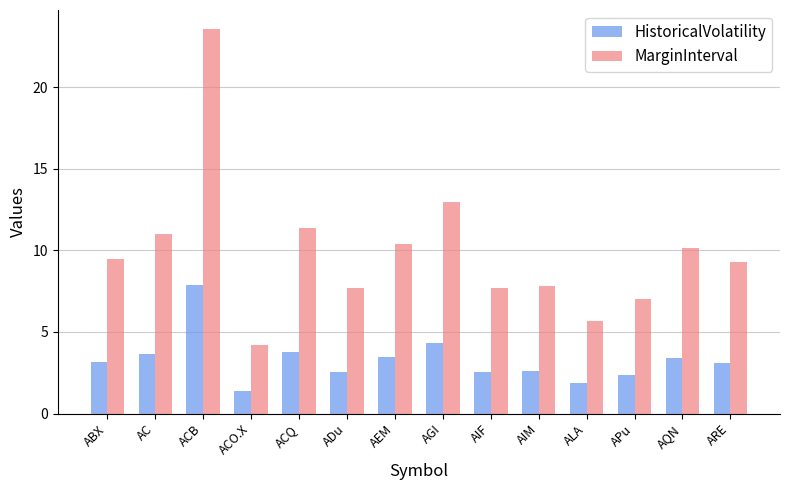

How many values in the MarginInterval series exceed 9?

8